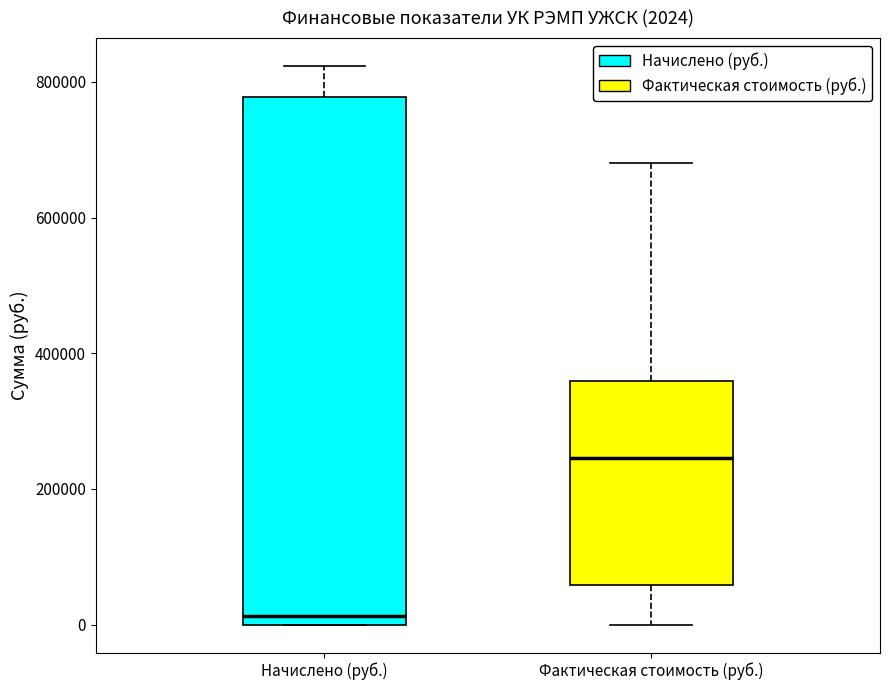

Which box has the highest median line?

Фактическая стоимость (руб.)